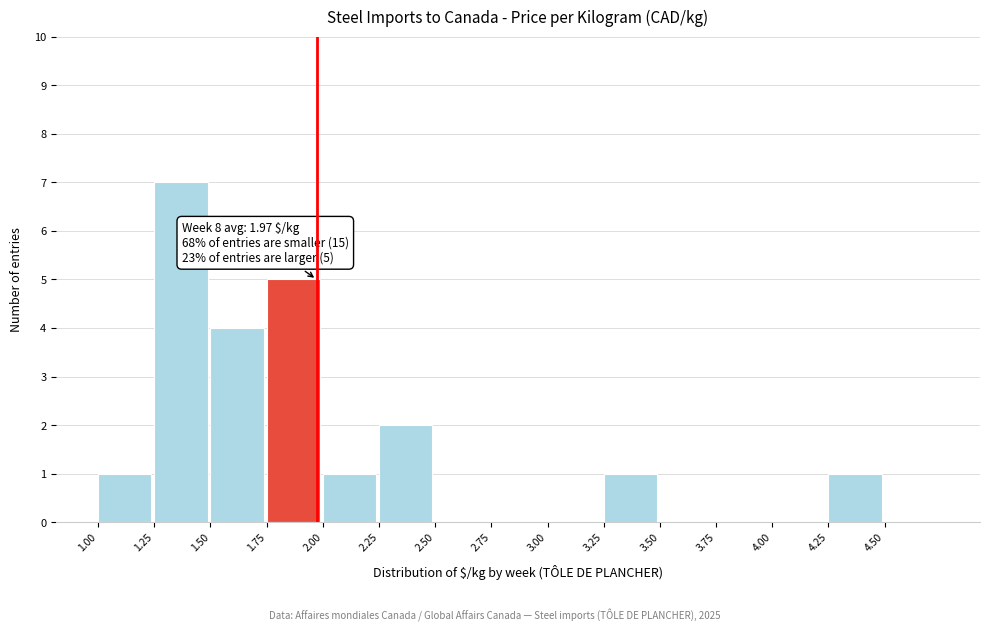

Which range on the x-axis has the tallest bar?

1.25 to 1.50